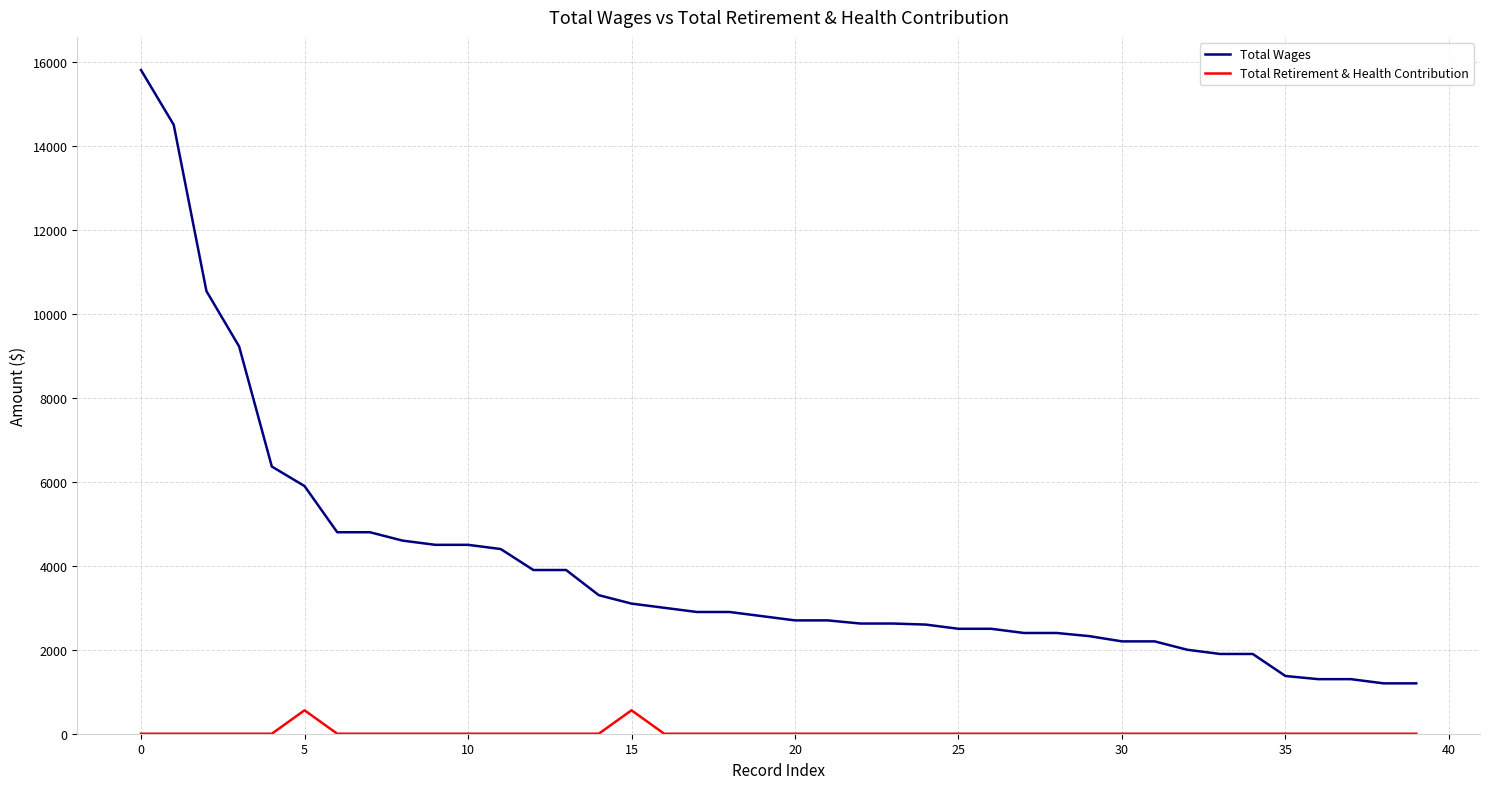

Which series has the largest total across all categories?

Total Wages